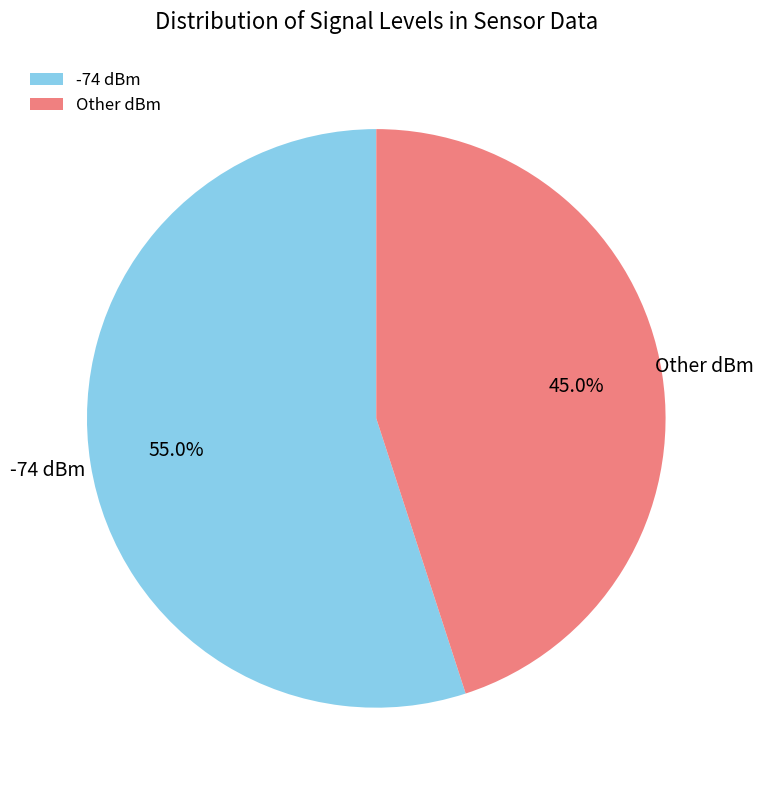

What percentage is NOT represented by -74 dBm?

45.0%